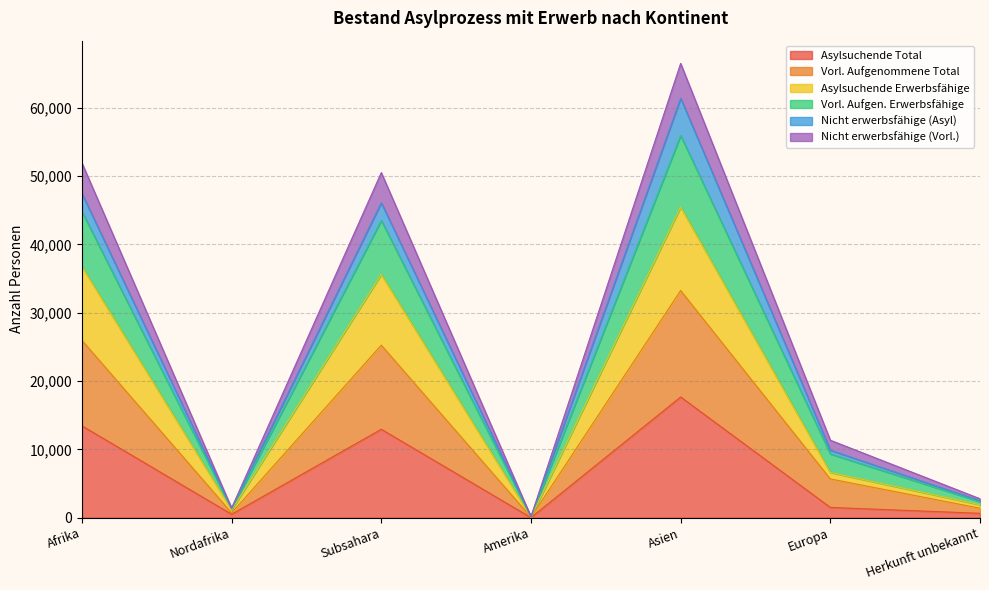

At which label does Asylsuchende Total reach its peak?

Asien